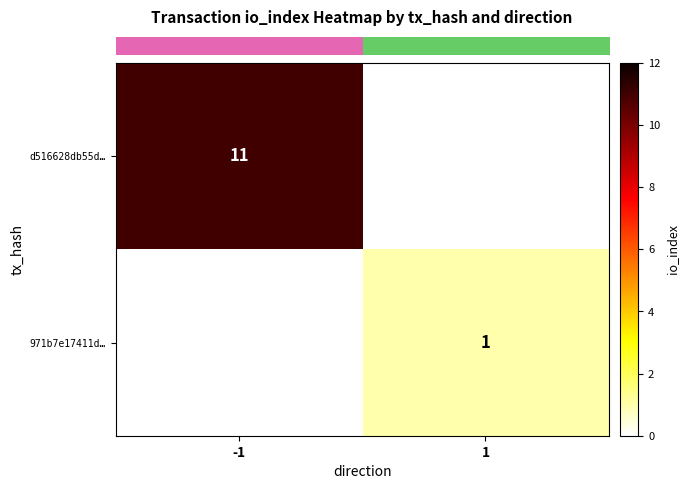

Rank the categories by row_1 value from lowest to highest.

-1, 1